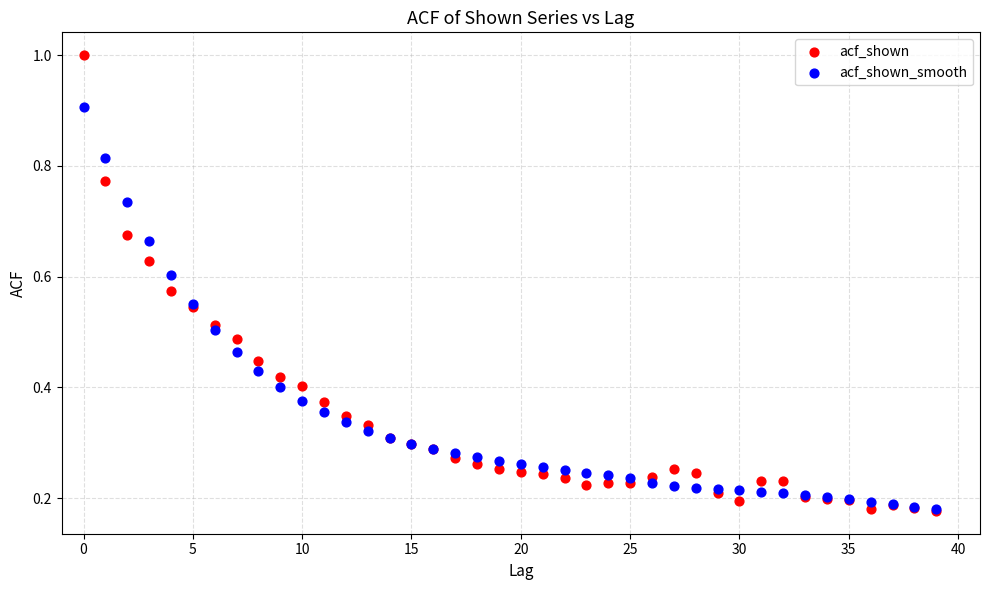

What are all the series names shown in the legend?

acf_shown, acf_shown_smooth